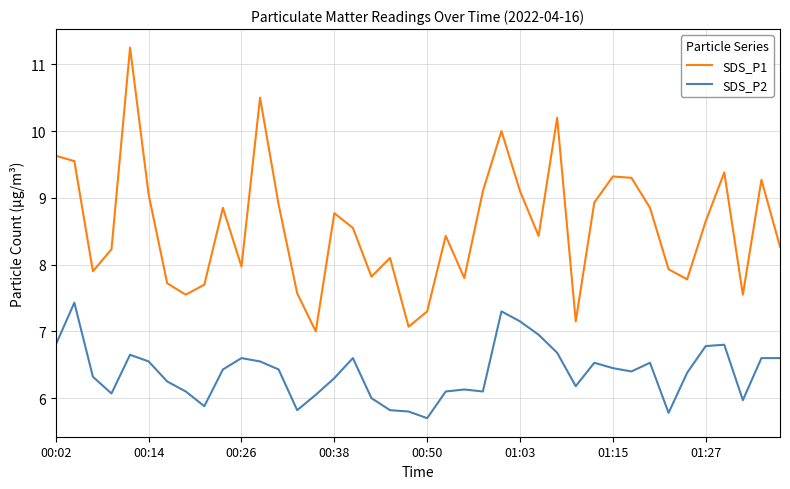

How many lines are shown in the chart?

2